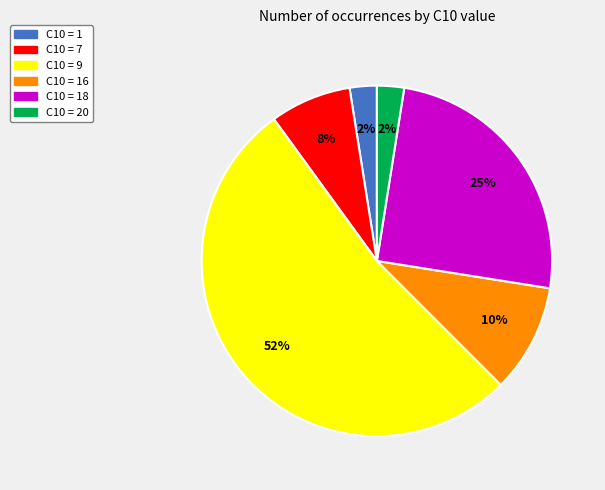

Is there any slice that represents more than half of the pie?

Yes